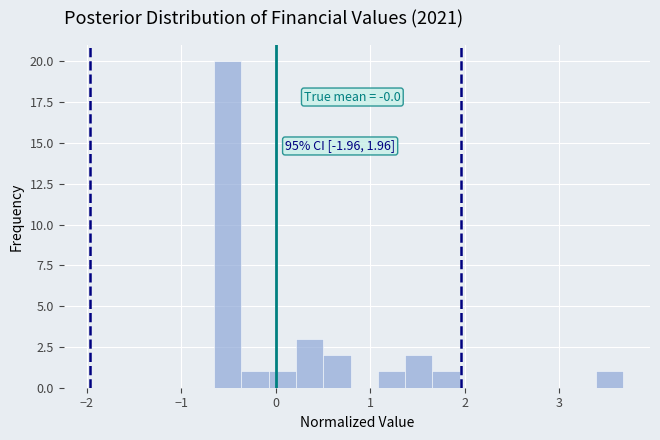

Read against the x-axis, roughly where is the centre of the tallest bar?

-0.5